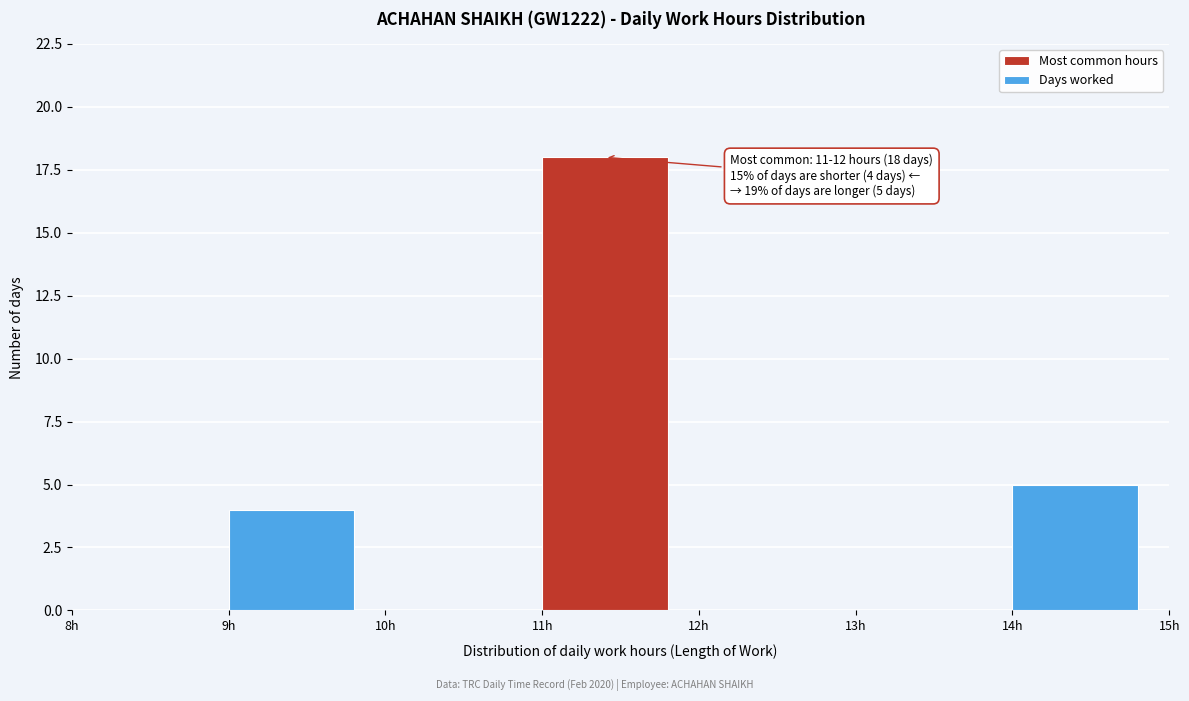

Which range on the x-axis has the tallest bar?

11 to 12